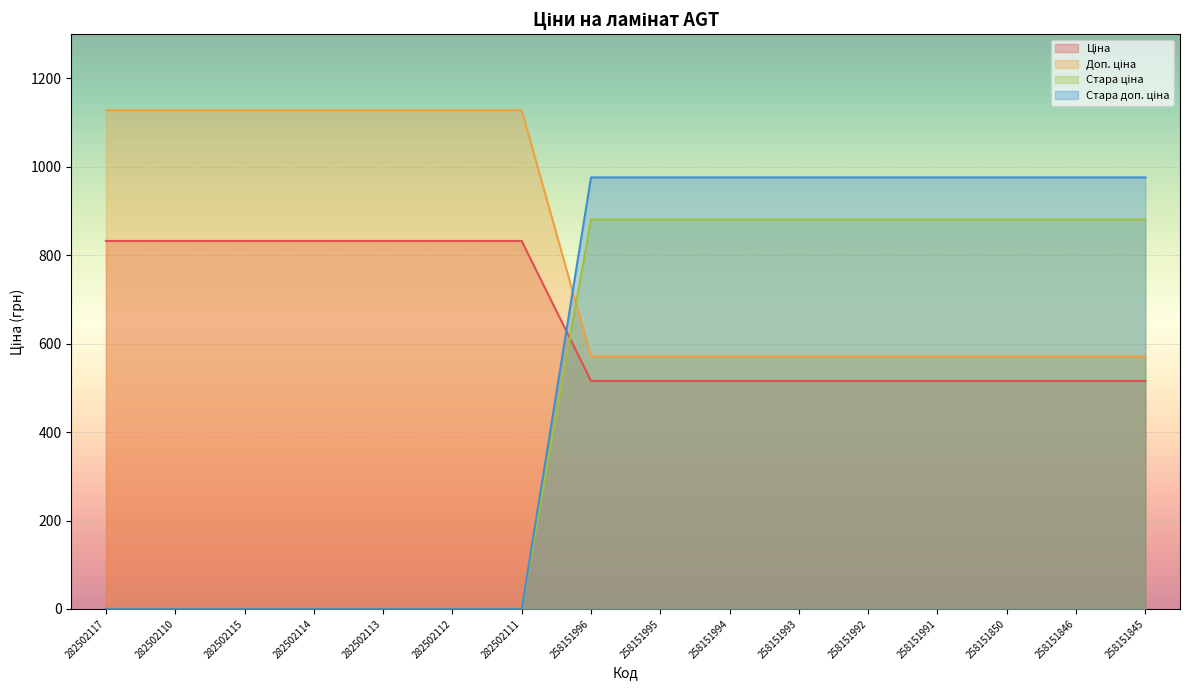

What is the sum of the Стара ціна values at 258151995 and 258151991?

1762.2